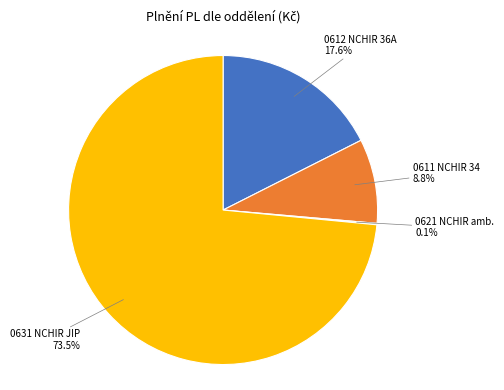

Which slice represents more than half of the pie?

0631 NCHIR JIP